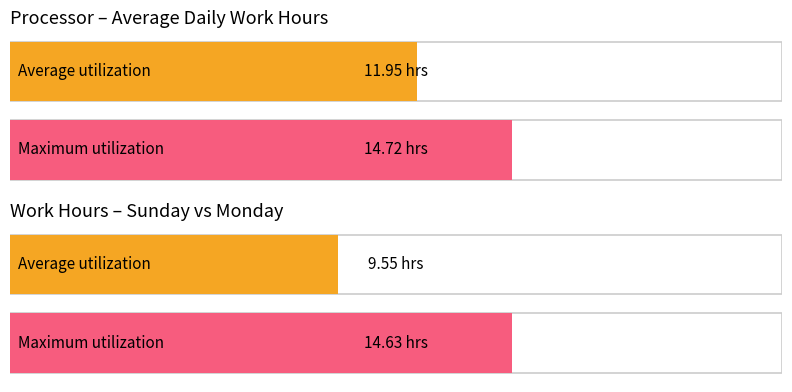

Is the value of Maximum utilization at 16 greater than the value of Average utilization at 20?

Yes